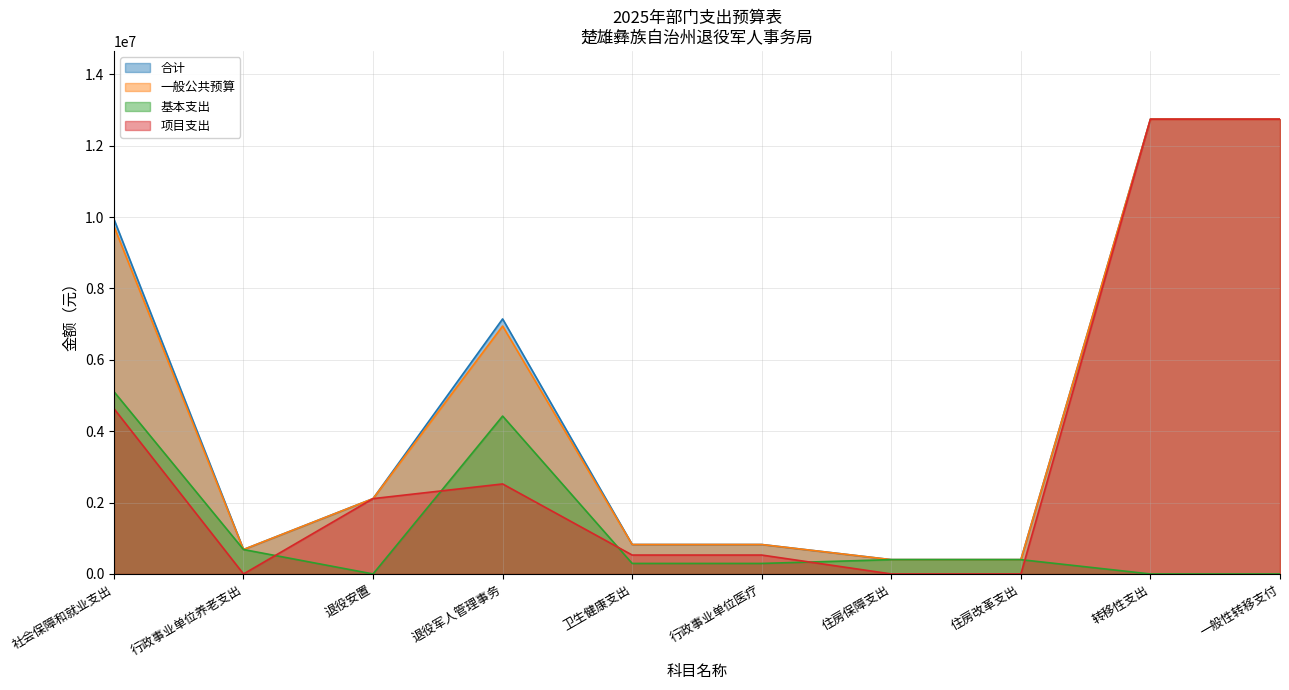

True or false: 基本支出 and 一般公共预算 intersect in this chart.

False